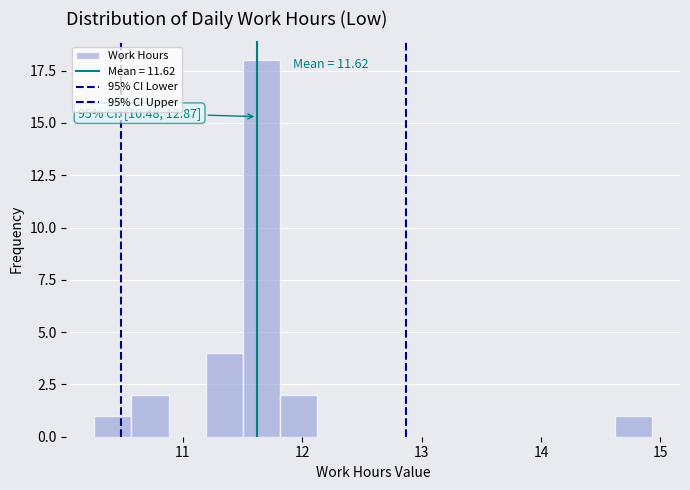

Read against the x-axis, roughly where is the centre of the tallest bar?

11.7